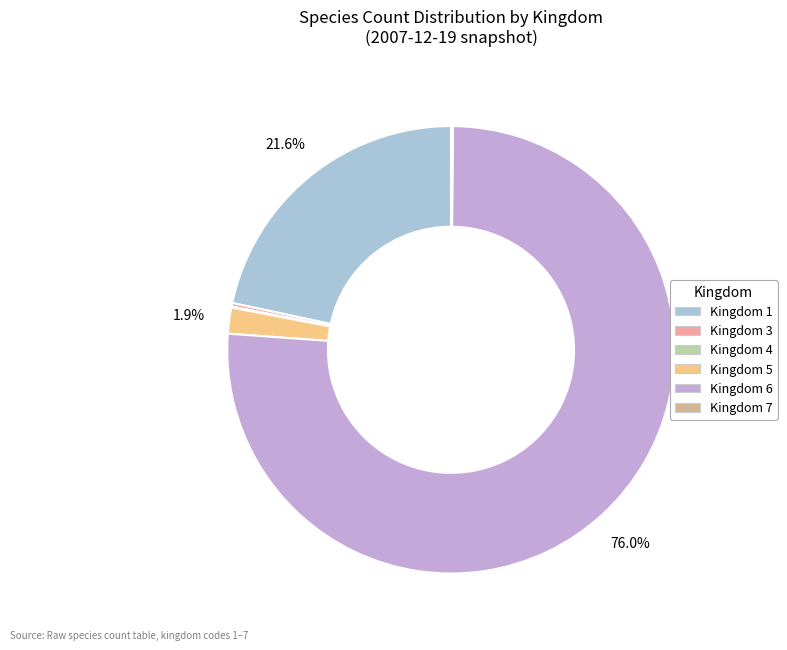

Is there any slice that represents more than half of the pie?

Yes